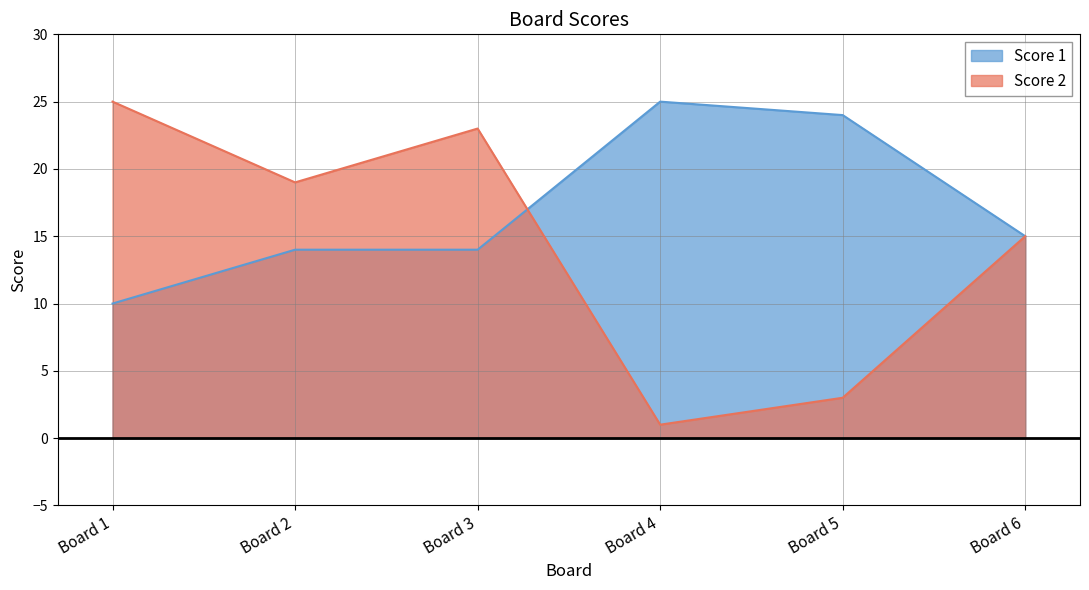

Rank the series at Board 2 from lowest to highest value.

Score 1, Score 2